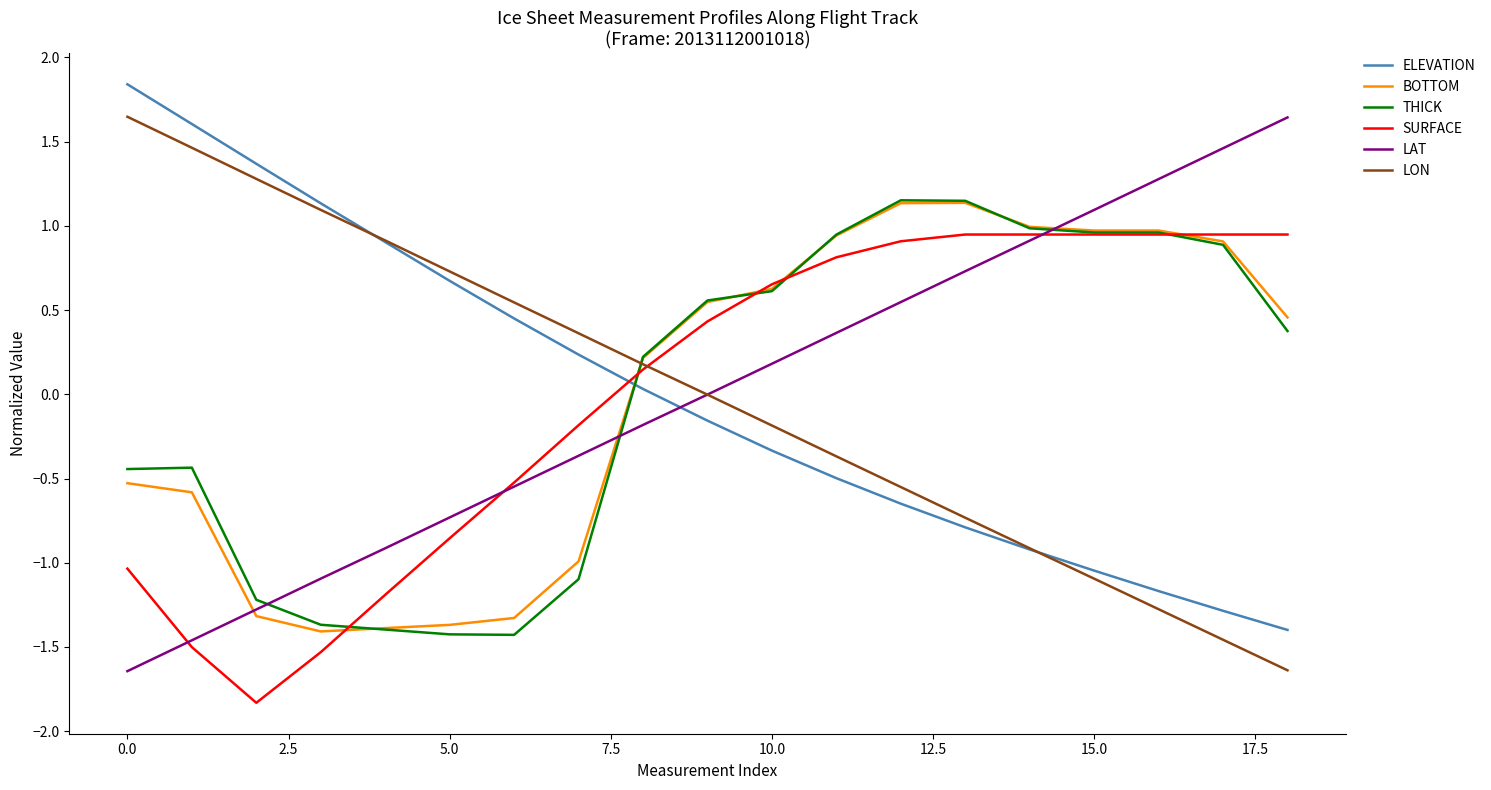

Does the chart have visible grid lines?

No